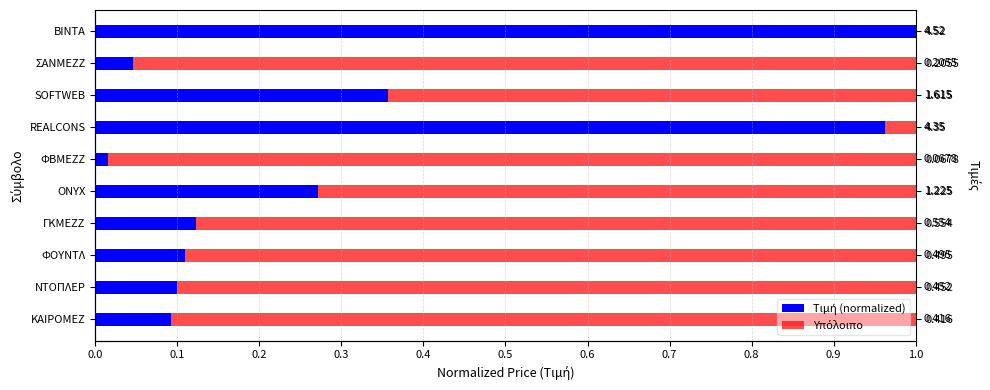

Count the number of data series in this chart.

2